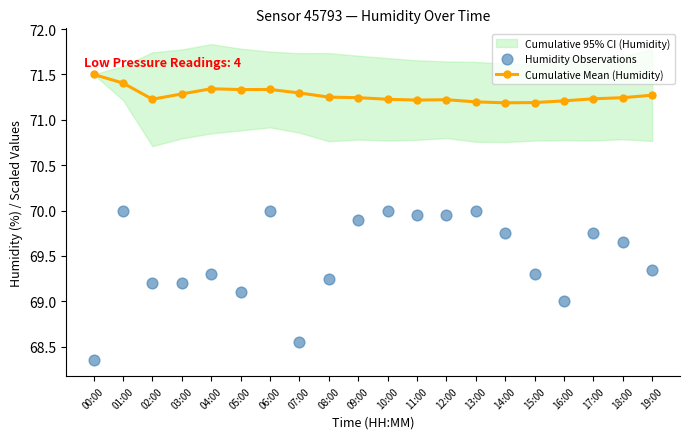

At how many categories does at least one series exceed 68?

20